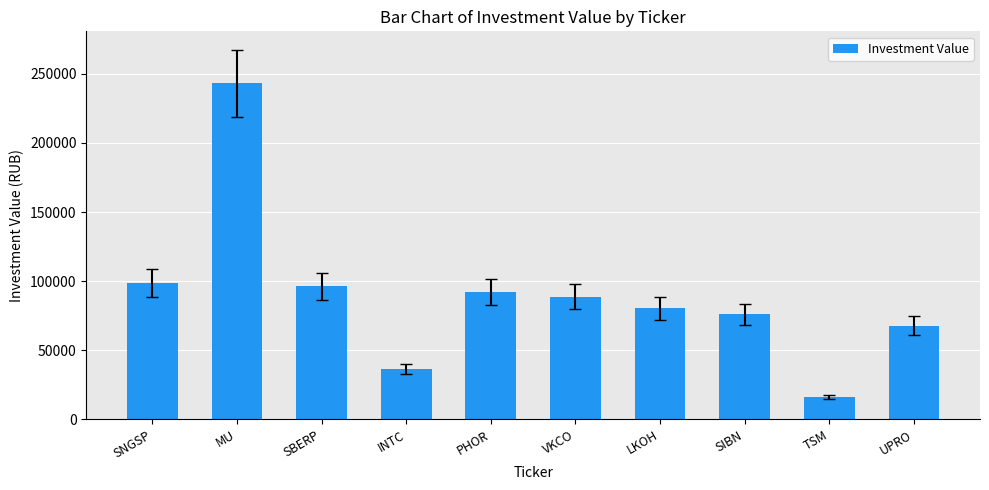

What is the value of the 9th bar from the left?

16219.8